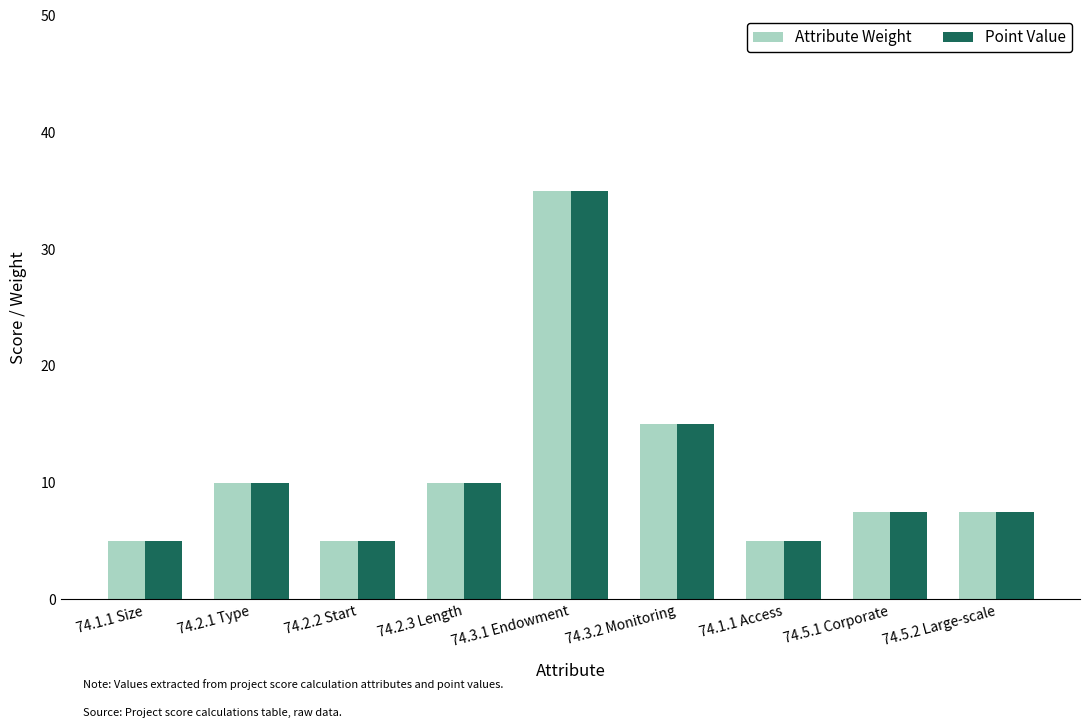

What is the lowest value of the Attribute Weight series?

5.0